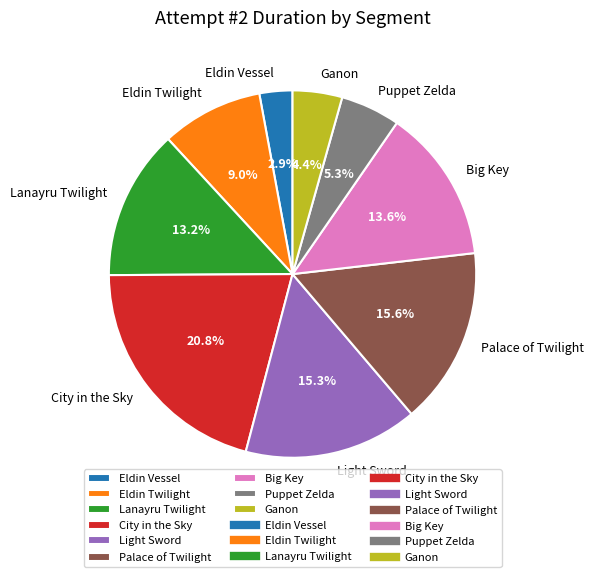

How many slices are in this pie chart?

9